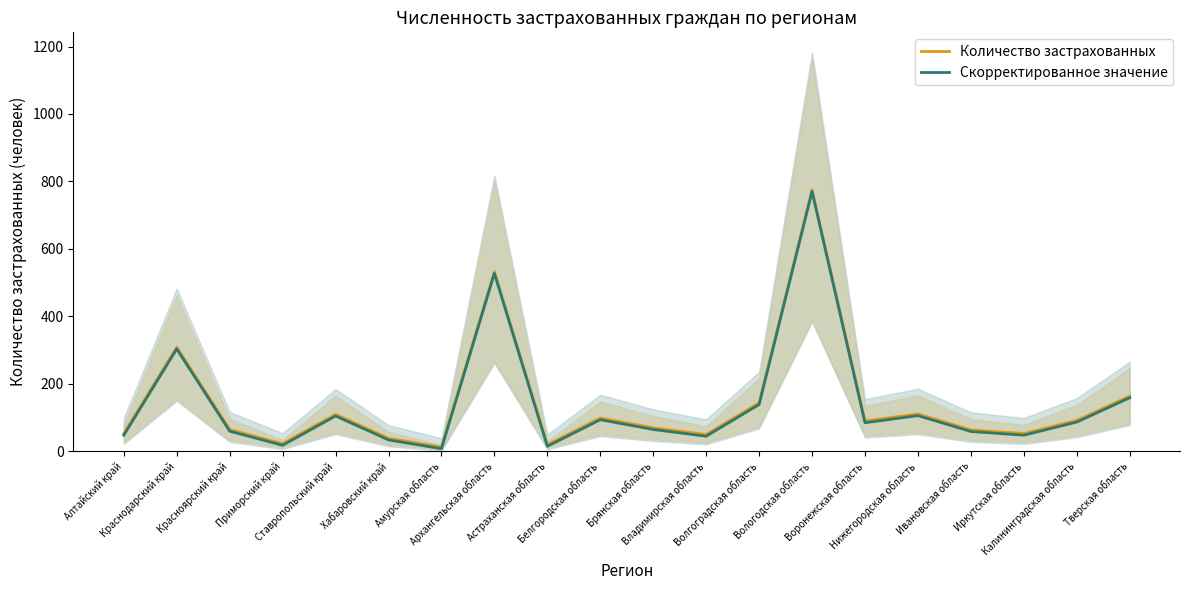

What is the sum of the Количество застрахованных values at Амурская область and Воронежская область?

101